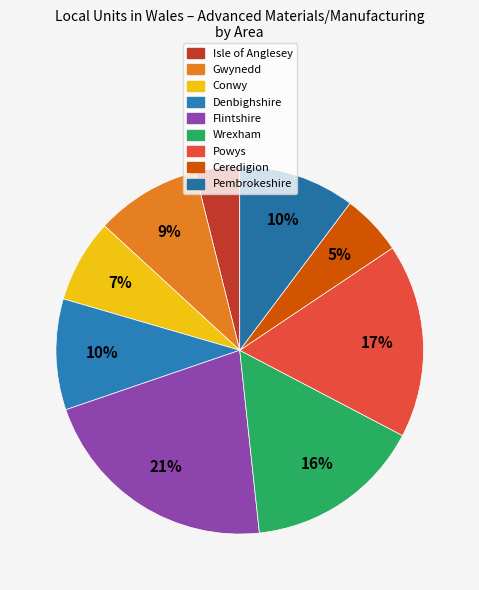

Rank the categories by value from lowest to highest.

Isle of Anglesey, Ceredigion, Conwy, Gwynedd, Denbighshire, Pembrokeshire, Wrexham, Powys, Flintshire